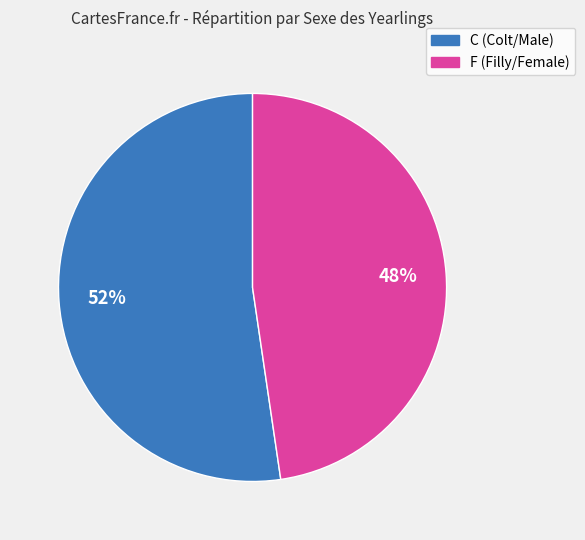

True or false: C accounts for 52% of the total.

True